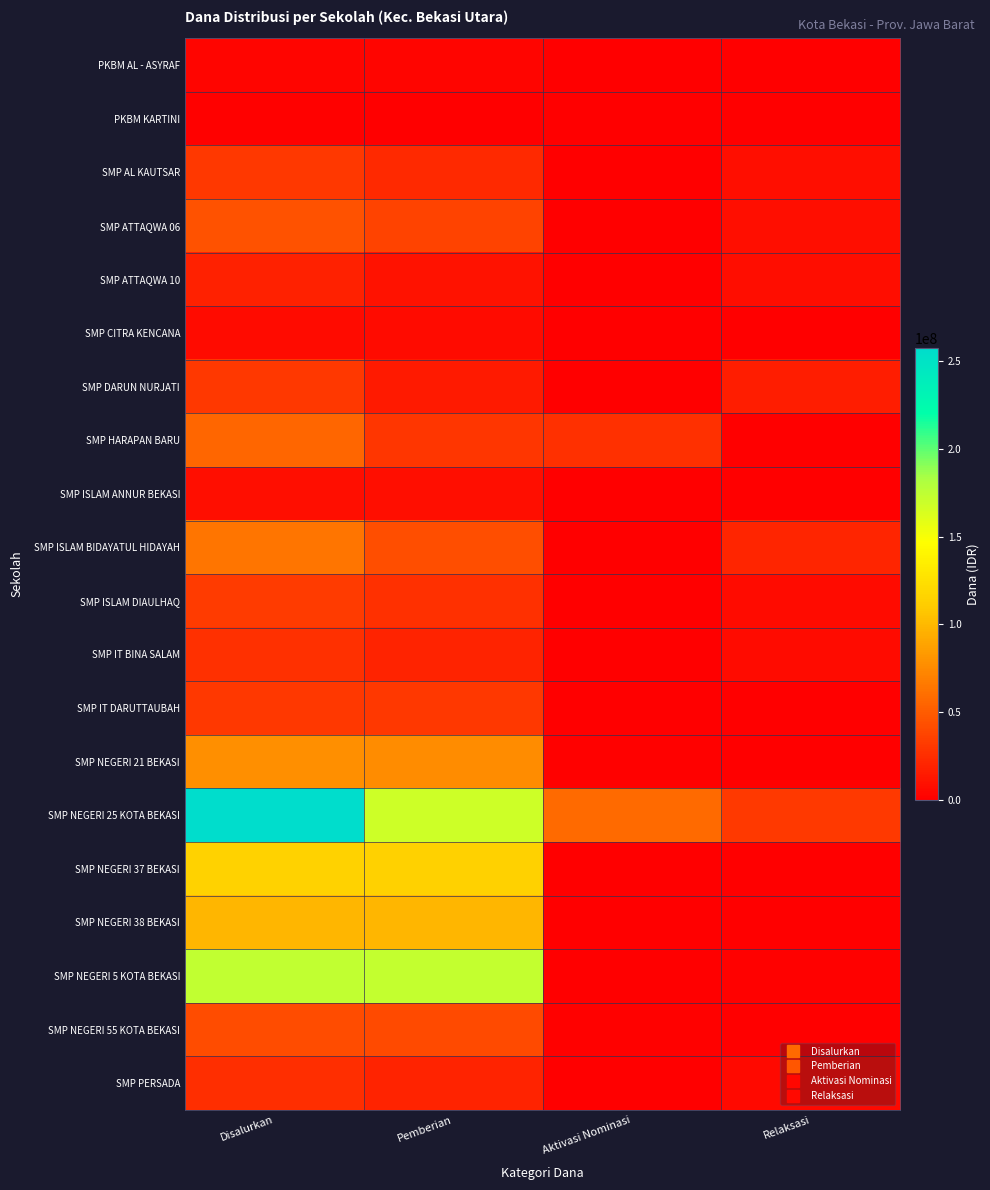

Reading left to right, transcribe all the data shown in this chart.

PKBM AL - ASYRAF: Disalurkan=3750000	Pemberian=3750000	Aktivasi Nominasi=0	Relaksasi=0
PKBM KARTINI: Disalurkan=1125000	Pemberian=0	Aktivasi Nominasi=375000	Relaksasi=750000
SMP AL KAUTSAR: Disalurkan=31125000	Pemberian=22875000	Aktivasi Nominasi=0	Relaksasi=8250000
SMP ATTAQWA 06: Disalurkan=44625000	Pemberian=36375000	Aktivasi Nominasi=0	Relaksasi=8250000
SMP ATTAQWA 10: Disalurkan=18375000	Pemberian=10500000	Aktivasi Nominasi=0	Relaksasi=7875000
SMP CITRA KENCANA: Disalurkan=6375000	Pemberian=6375000	Aktivasi Nominasi=0	Relaksasi=0
SMP DARUN NURJATI: Disalurkan=30375000	Pemberian=14250000	Aktivasi Nominasi=0	Relaksasi=16125000
SMP HARAPAN BARU: Disalurkan=56250000	Pemberian=30000000	Aktivasi Nominasi=26250000	Relaksasi=0
SMP ISLAM ANNUR BEKASI: Disalurkan=9000000	Pemberian=8250000	Aktivasi Nominasi=750000	Relaksasi=0
SMP ISLAM BIDAYATUL HIDAYAH: Disalurkan=63375000	Pemberian=42375000	Aktivasi Nominasi=0	Relaksasi=21000000
SMP ISLAM DIAULHAQ: Disalurkan=33000000	Pemberian=26250000	Aktivasi Nominasi=0	Relaksasi=6750000
SMP IT BINA SALAM: Disalurkan=26625000	Pemberian=19875000	Aktivasi Nominasi=0	Relaksasi=6750000
SMP IT DARUTTAUBAH: Disalurkan=30750000	Pemberian=30750000	Aktivasi Nominasi=0	Relaksasi=0
SMP NEGERI 21 BEKASI: Disalurkan=77625000	Pemberian=76125000	Aktivasi Nominasi=1125000	Relaksasi=375000
SMP NEGERI 25 KOTA BEKASI: Disalurkan=257250000	Pemberian=168000000	Aktivasi Nominasi=57375000	Relaksasi=31875000
SMP NEGERI 37 BEKASI: Disalurkan=115125000	Pemberian=113625000	Aktivasi Nominasi=750000	Relaksasi=750000
SMP NEGERI 38 BEKASI: Disalurkan=98625000	Pemberian=98625000	Aktivasi Nominasi=0	Relaksasi=0
SMP NEGERI 5 KOTA BEKASI: Disalurkan=173625000	Pemberian=172125000	Aktivasi Nominasi=0	Relaksasi=1500000
SMP NEGERI 55 KOTA BEKASI: Disalurkan=41625000	Pemberian=40500000	Aktivasi Nominasi=1125000	Relaksasi=0
SMP PERSADA: Disalurkan=25125000	Pemberian=19500000	Aktivasi Nominasi=0	Relaksasi=5625000